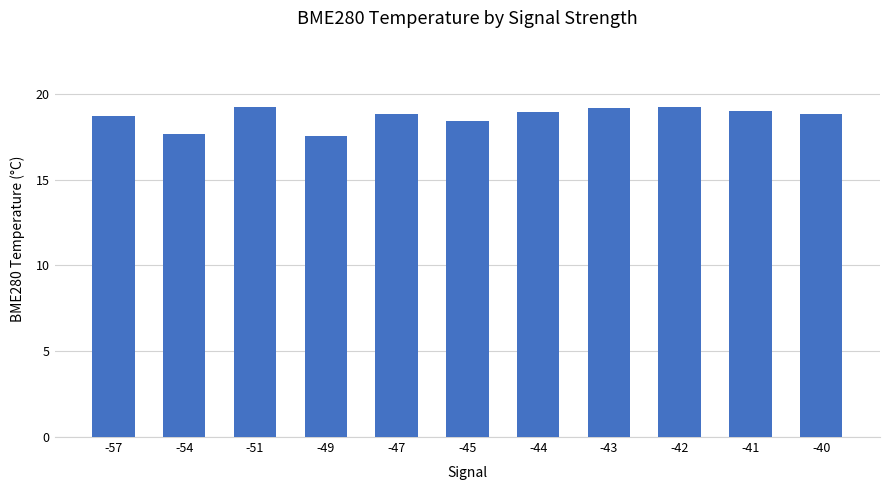

Does the chart contain stacked bars?

No